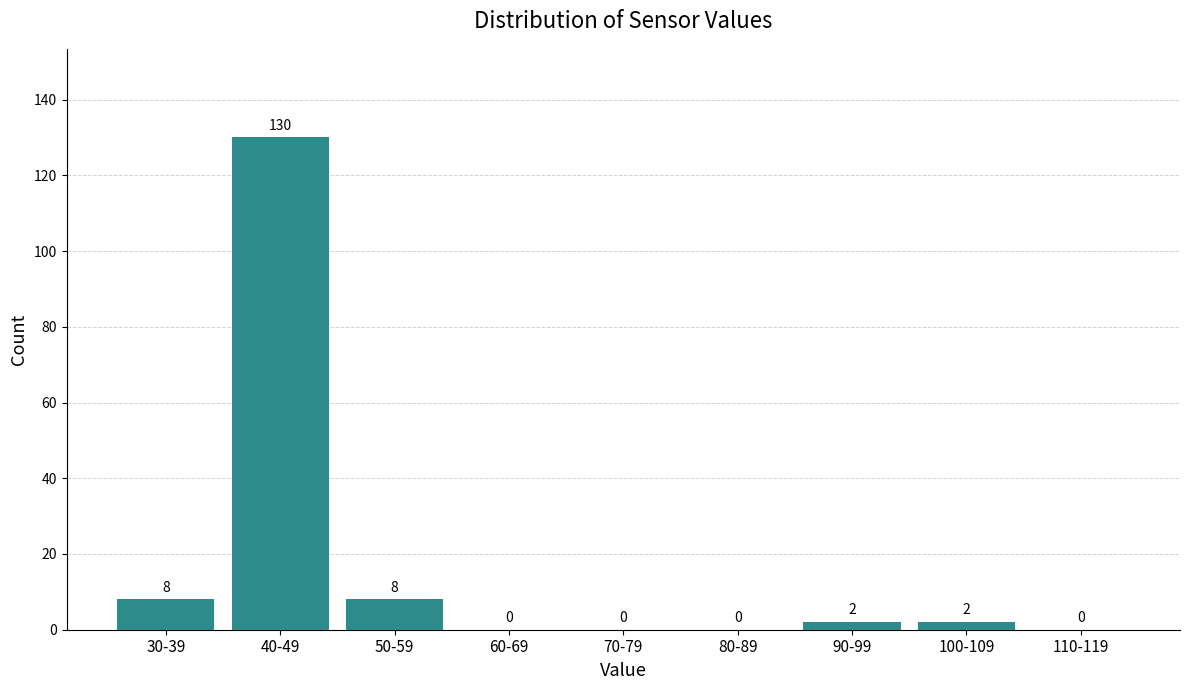

Reading left to right, list all the values displayed in this chart.

30-39=8	40-49=130	50-59=8	60-69=0	70-79=0	80-89=0	90-99=2	100-109=2	110-119=0